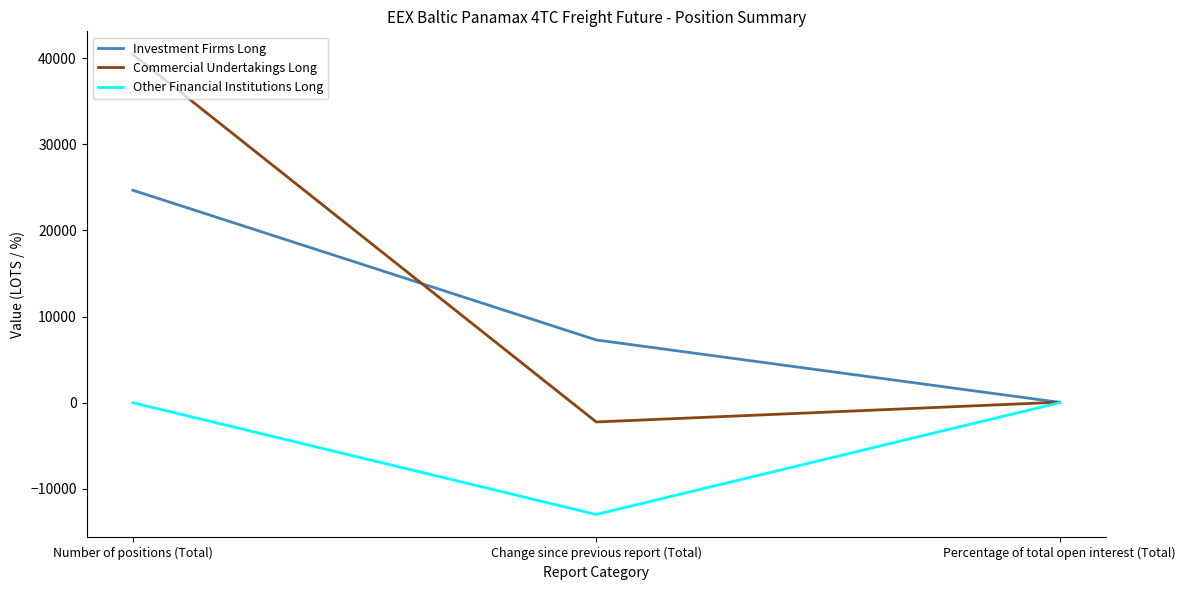

Reading left to right, transcribe all the data shown in this chart.

Investment Firms Long: 24673.0	7288.9	37.9
Commercial Undertakings Long: 40453.2	-2238.4	62.1
Other Financial Institutions Long: 0.0	-12977.0	0.0